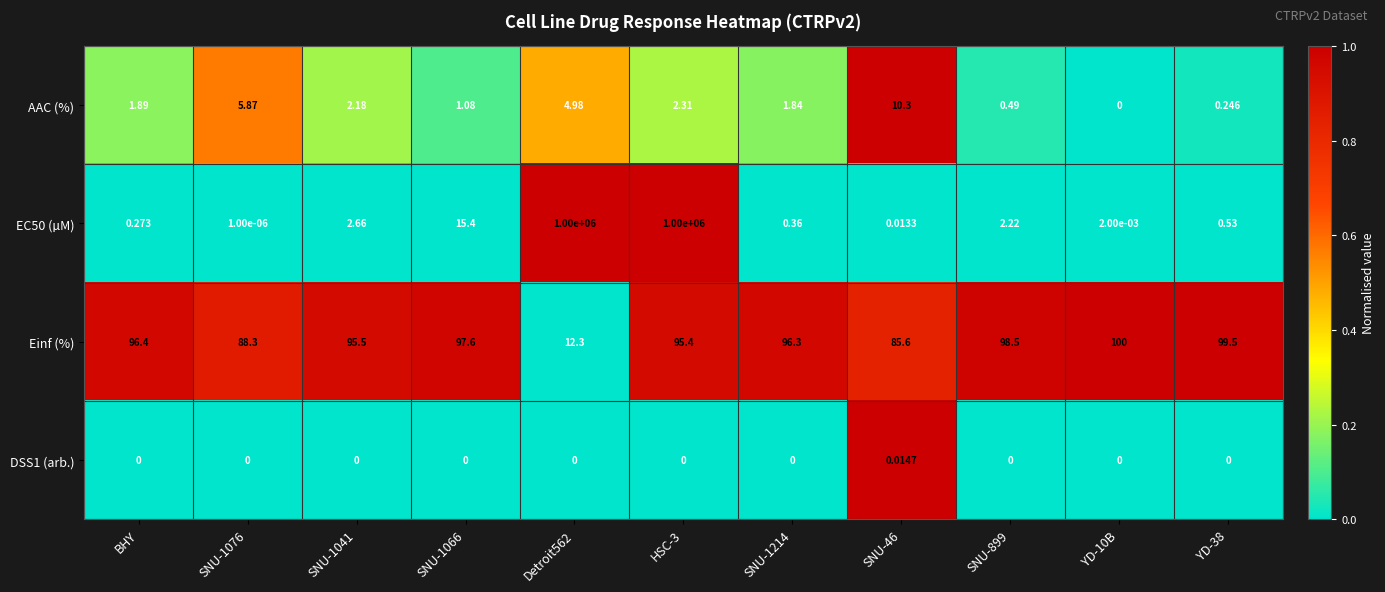

Between HSC-3 and SNU-1214, which series saw the biggest shift?

EC50 (µM)